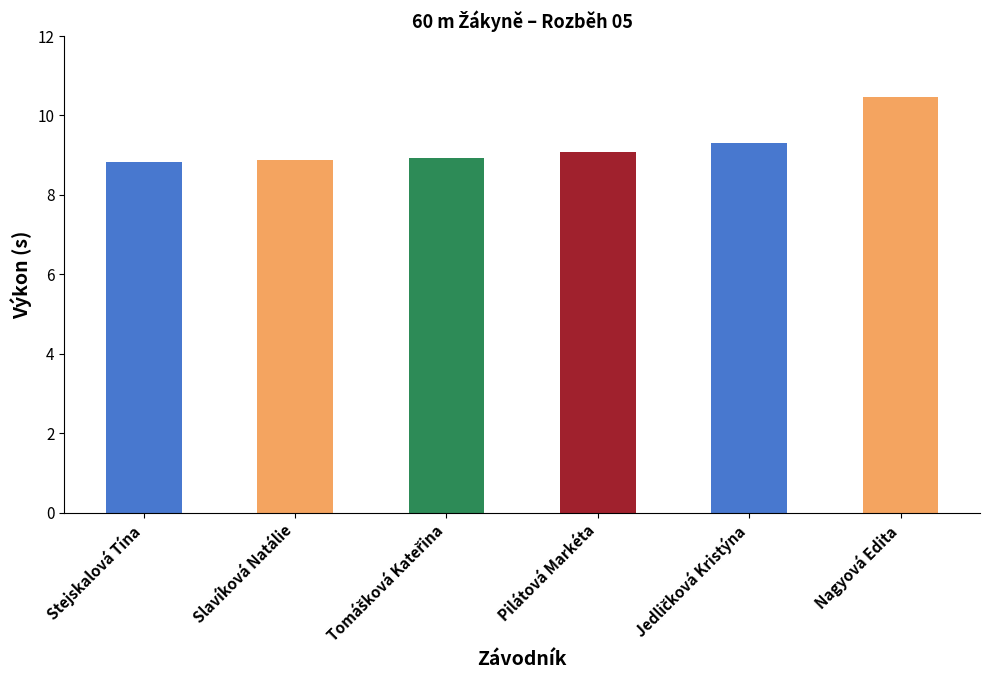

Rank the categories by value from highest to lowest.

Nagyová Edita, Jedličková Kristýna, Pilátová Markéta, Tomášková Kateřina, Slavíková Natálie, Stejskalová Tína